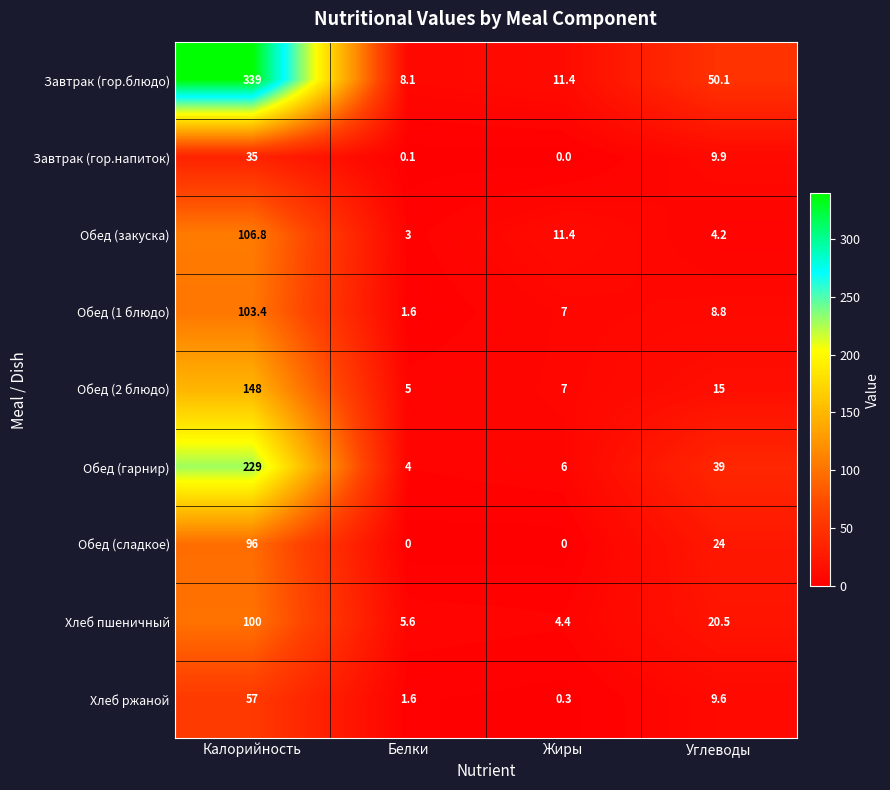

True or false: Хлеб ржаной has a value of 0.3 at Жиры.

True